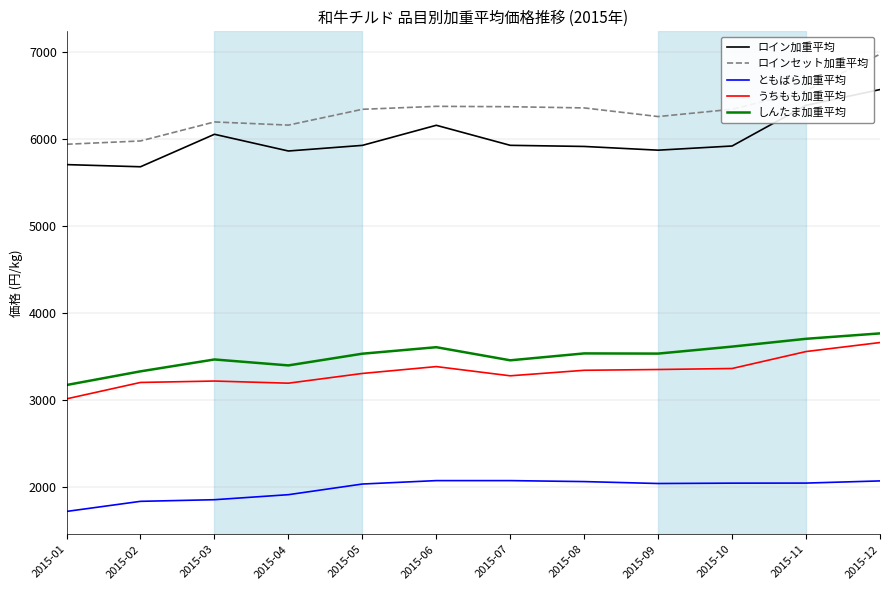

At which label does ロイン加重平均 reach its peak?

2015-12